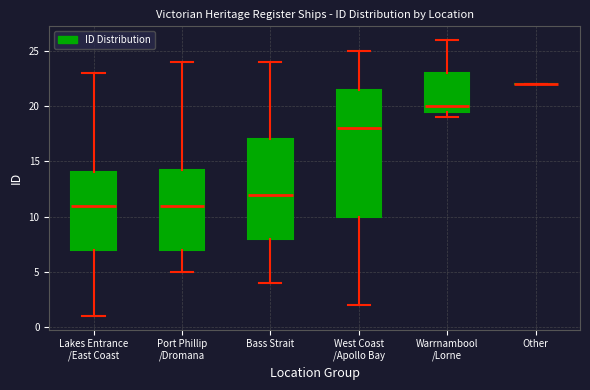

Where is the lower edge of the box for Lakes Entrance /East Coast on the y-axis? The values are not printed on the chart, so give them approximately, as read against the axis.

7.0